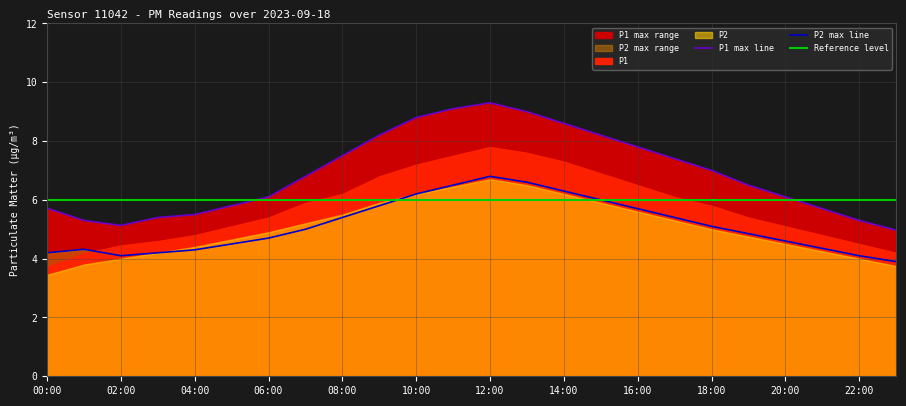

The value of P1 at 05:00 is 1.0. True or false?

False